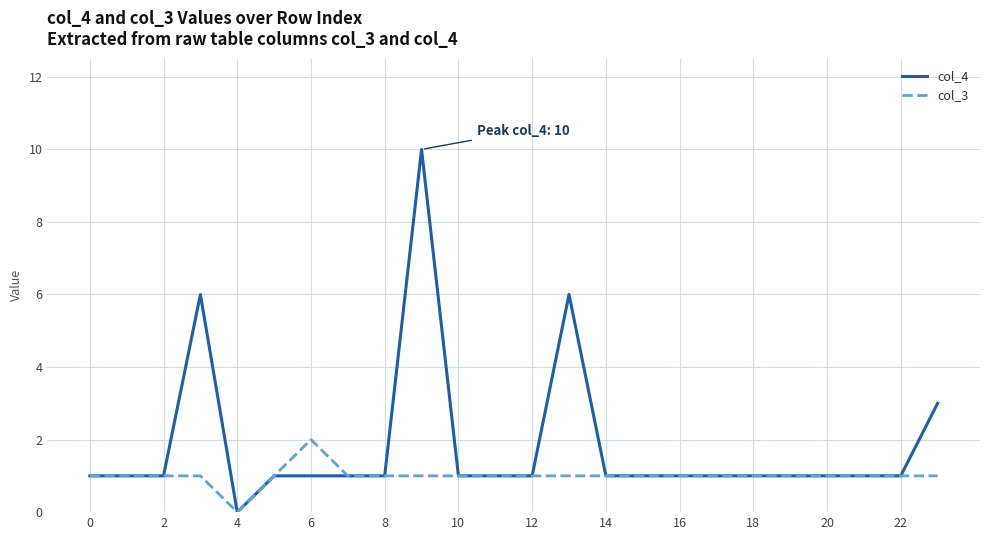

Rank the series by their average value, from highest to lowest.

col_4, col_3